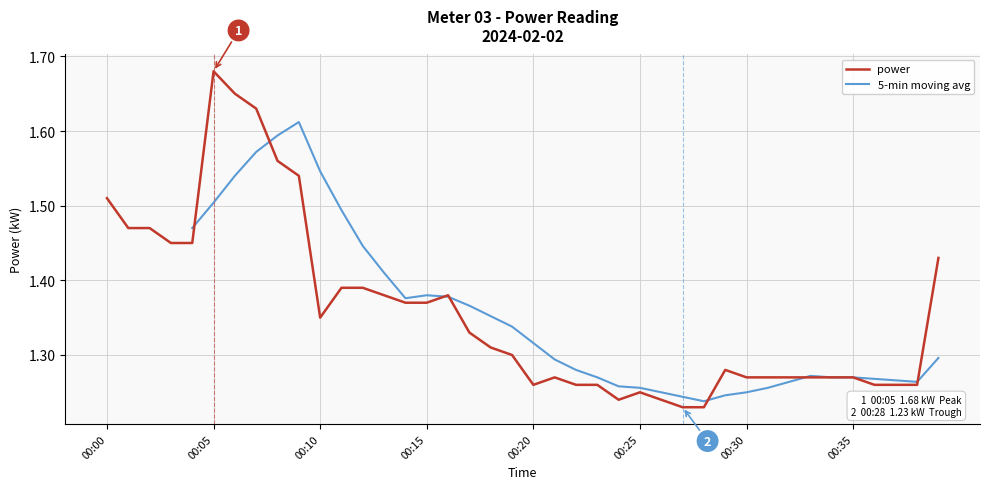

The chart shows a value of 2.9 at 00:05. True or false?

False